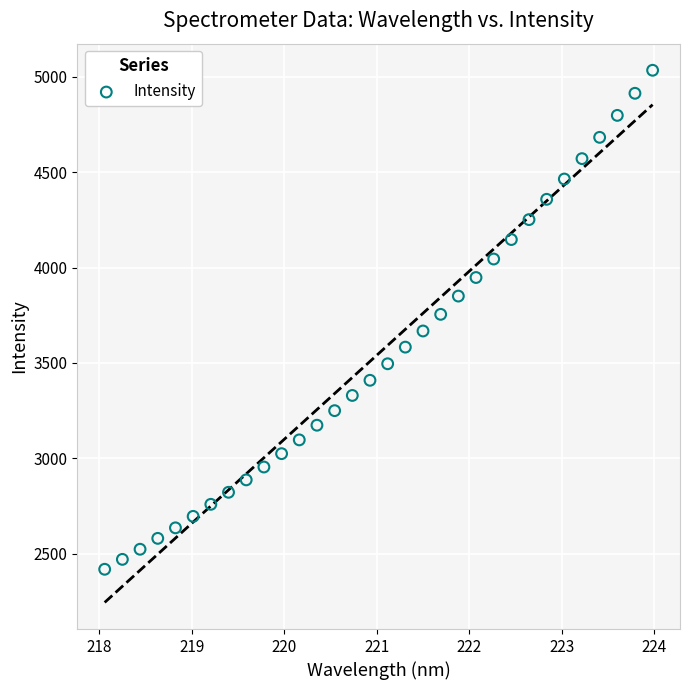

What is the range of Y values (max minus min)?

2615.9